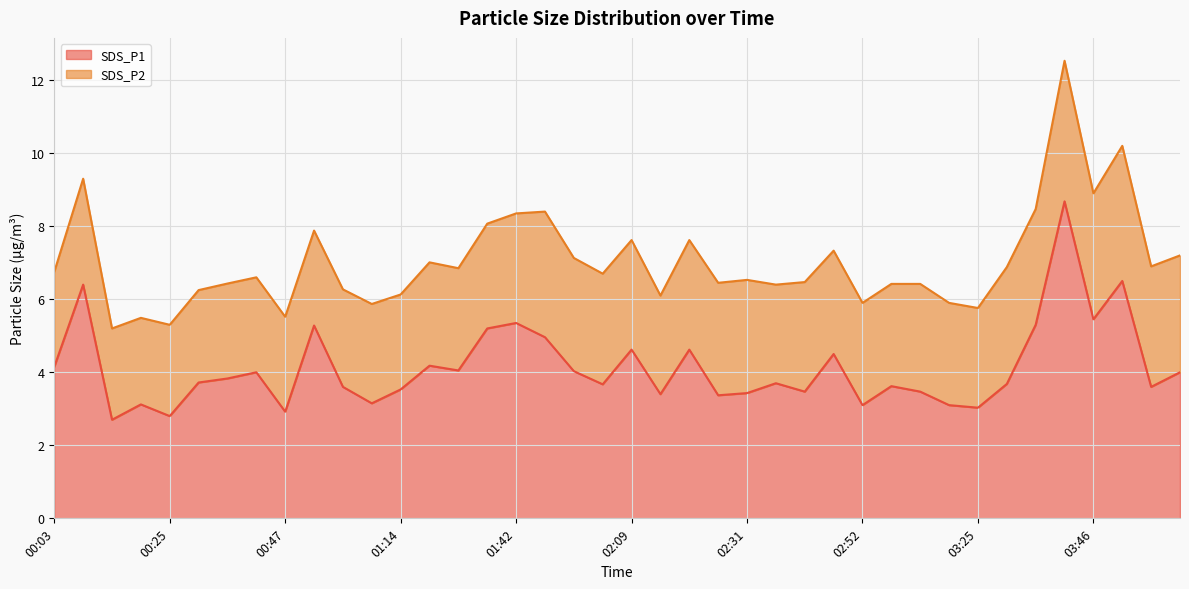

At which label does the data first exceed 3?

00:03